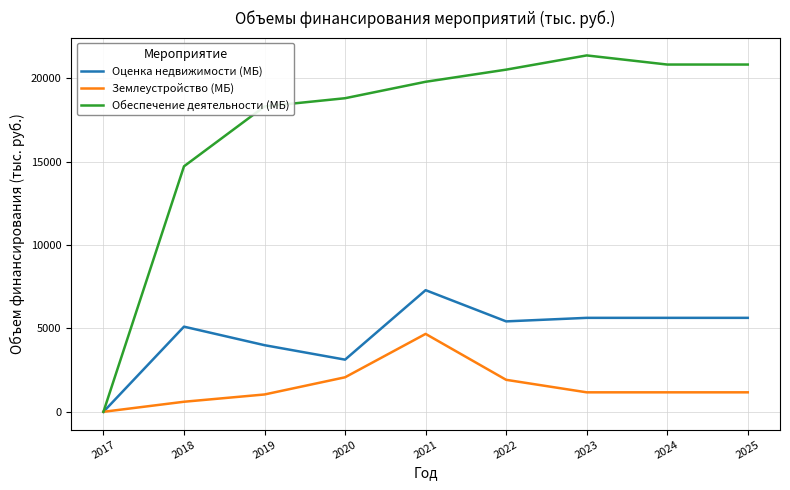

Is it true that Обеспечение деятельности (МБ) equals 10663.1 at 2021?

False